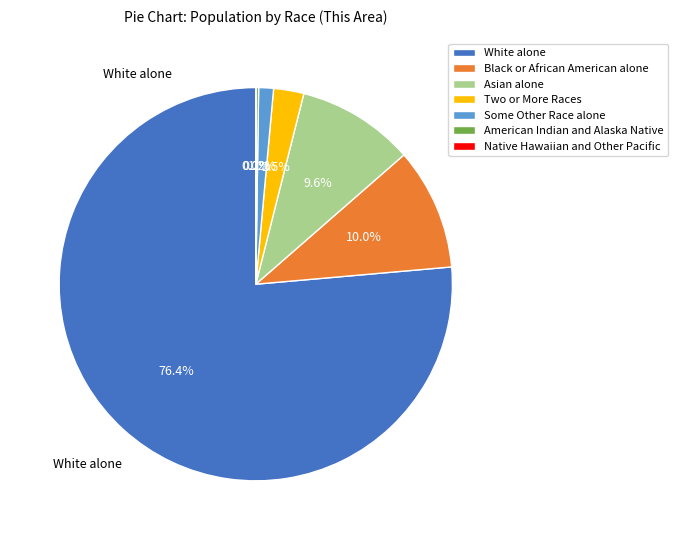

To the nearest percent, what is the average slice percentage?

14%